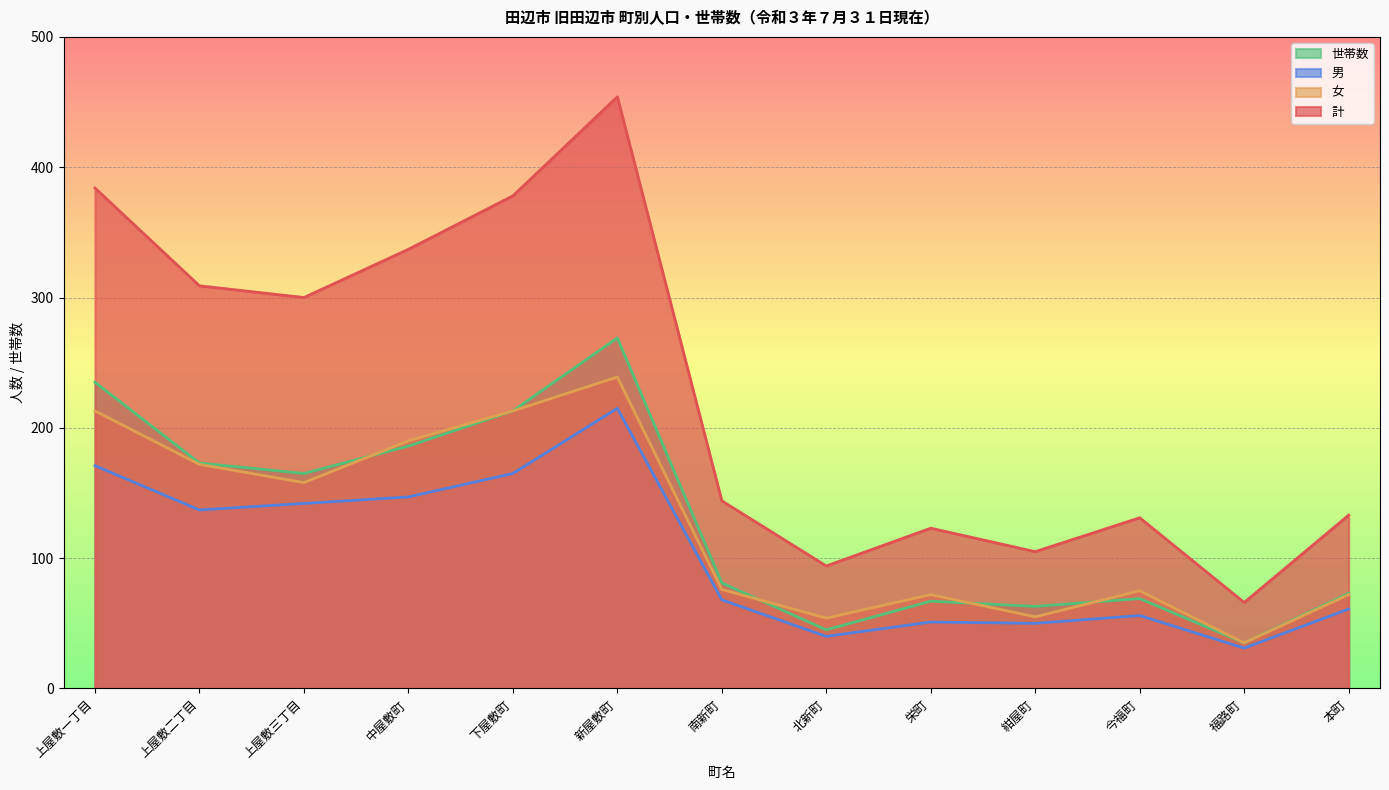

What is the difference between the 女 values at 今福町 and 福路町?

40